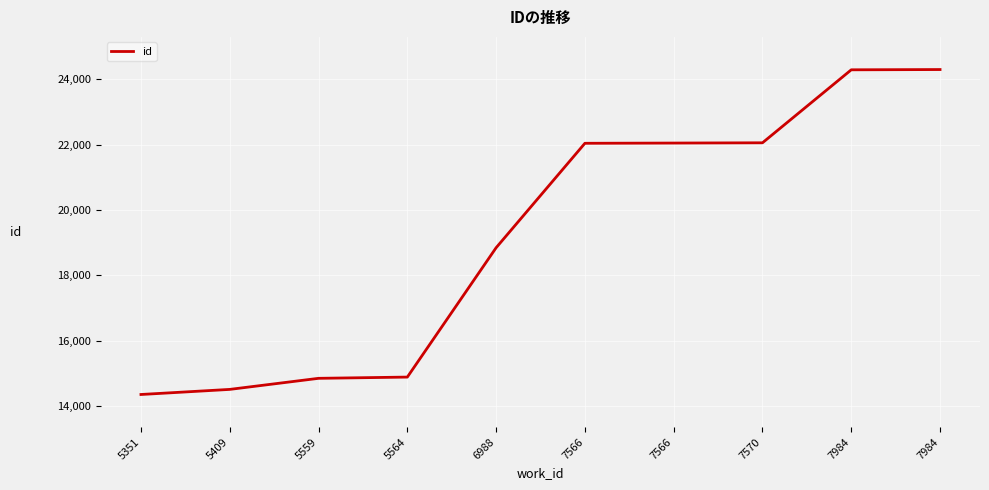

Is this an area chart (filled region under the line)?

No